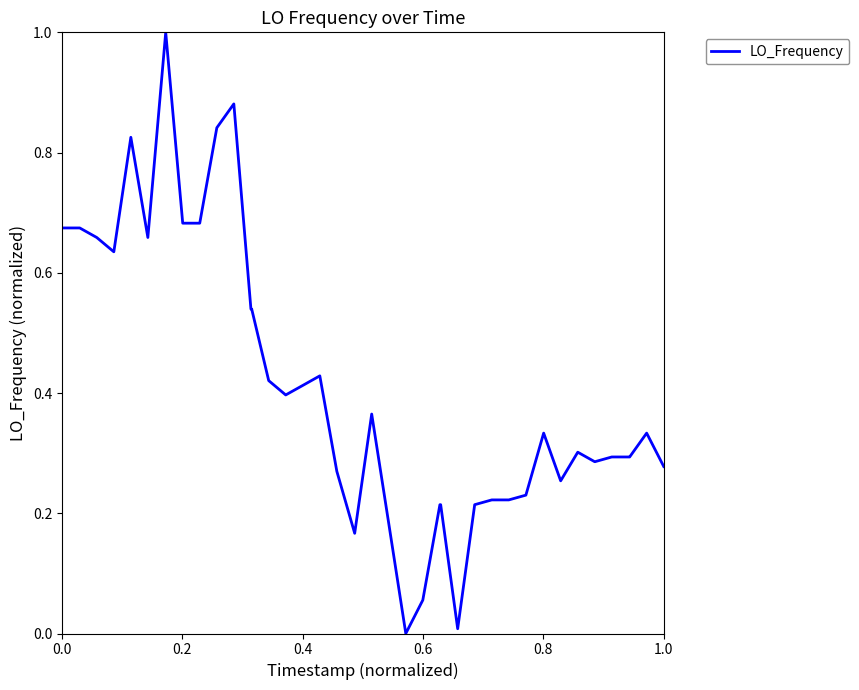

What is the maximum value shown in the chart?

1.0